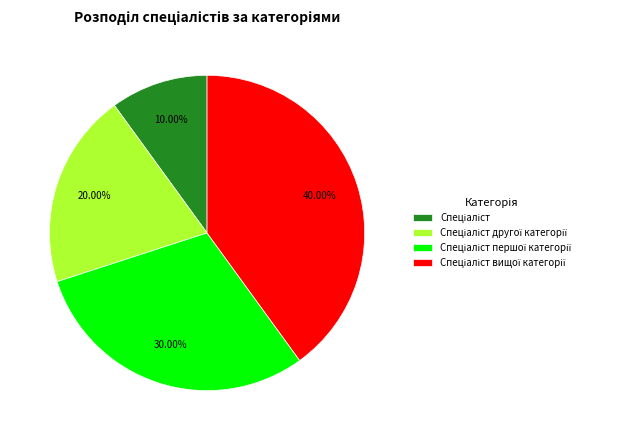

Is there a majority slice in this chart?

No